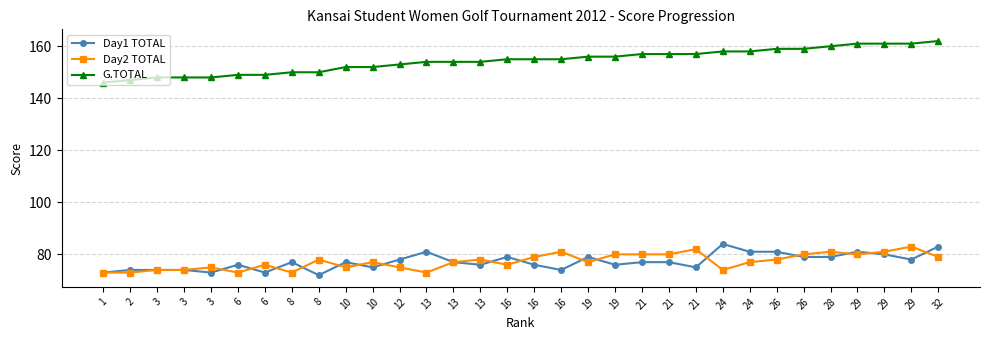

What is the difference between the Day1 TOTAL values at 3 and 8?

2